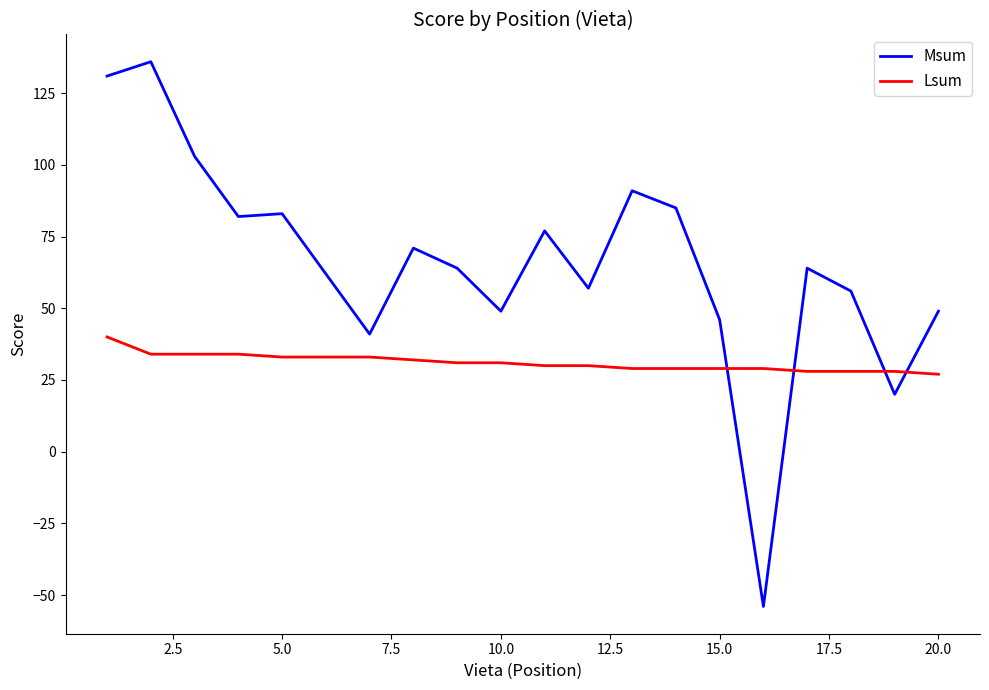

Which series ends up on top after the final intersection of Lsum and Msum?

Msum